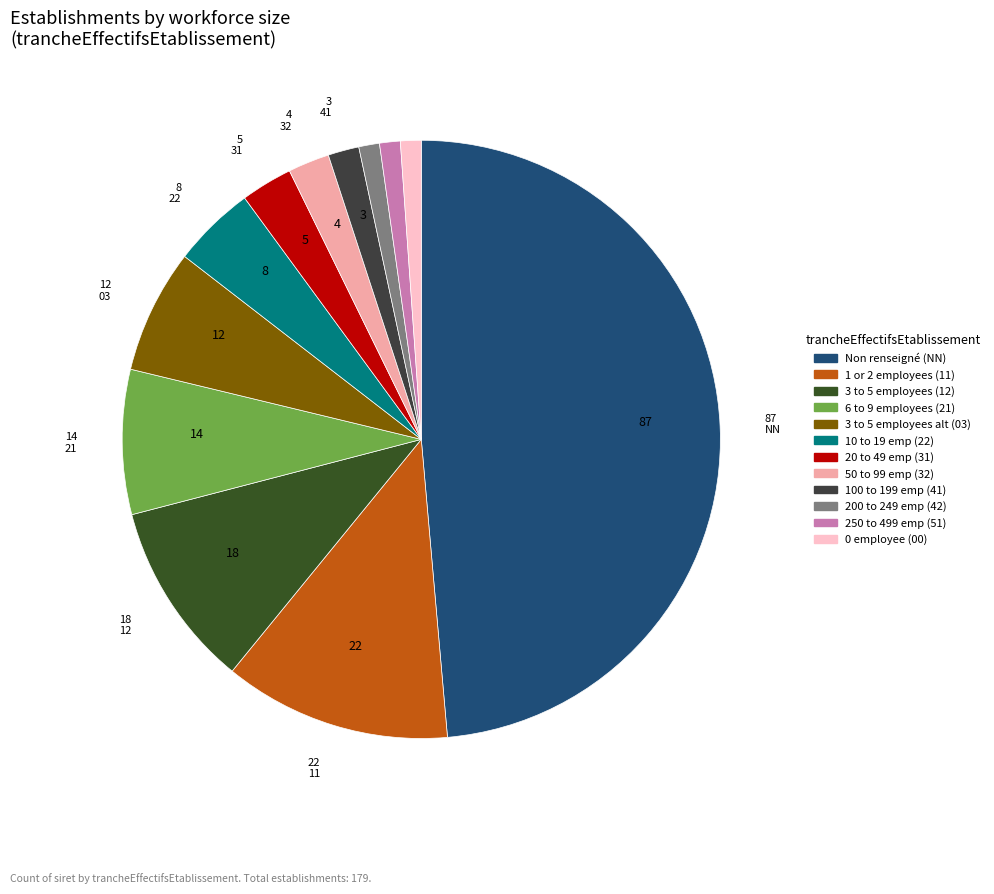

Rank the categories by value from lowest to highest.

42, 51, 00, 41, 32, 31, 22, 03, 21, 12, 11, NN